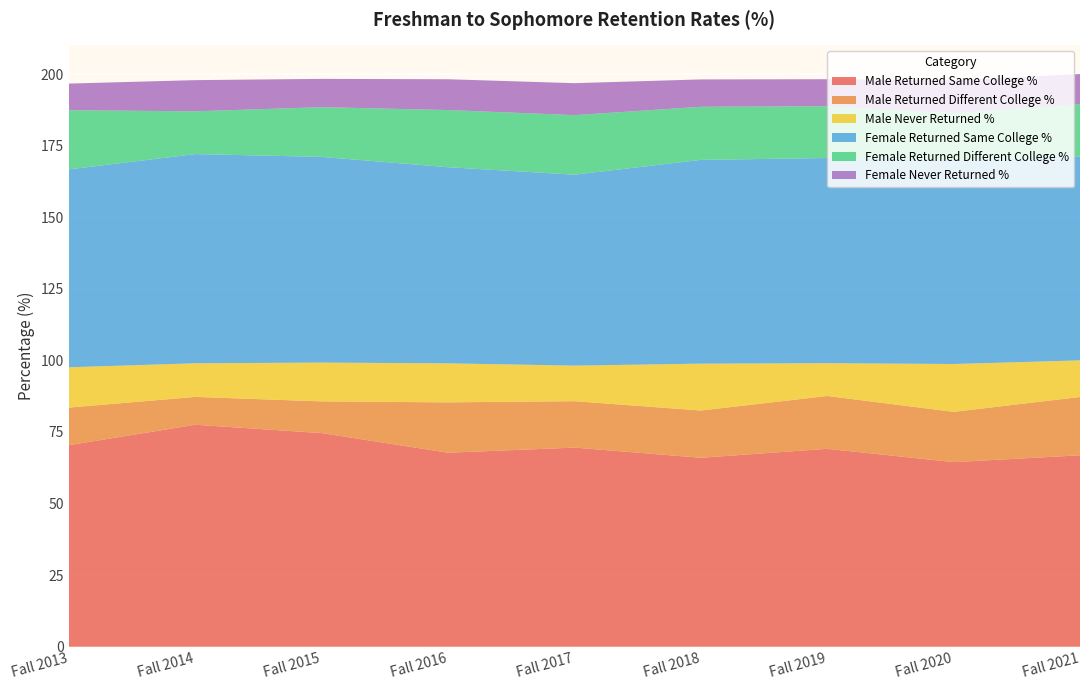

Reading left to right, transcribe all the data shown in this chart.

Male Returned Same College %: 70.4	77.5	74.6	67.8	69.5	66.0	69.1	64.5	66.9
Male Returned Different College %: 13.1	9.7	11.1	17.6	16.2	16.5	18.4	17.6	20.4
Male Never Returned %: 14.1	11.7	13.6	13.6	12.4	16.4	11.4	16.7	12.8
Female Returned Same College %: 69.1	73.1	71.8	68.5	66.7	71.2	71.7	71.3	71.2
Female Returned Different College %: 20.7	14.9	17.4	20.0	20.8	18.5	18.1	16.3	18.3
Female Never Returned %: 9.3	10.9	9.9	10.8	11.2	9.6	9.4	11.5	10.5